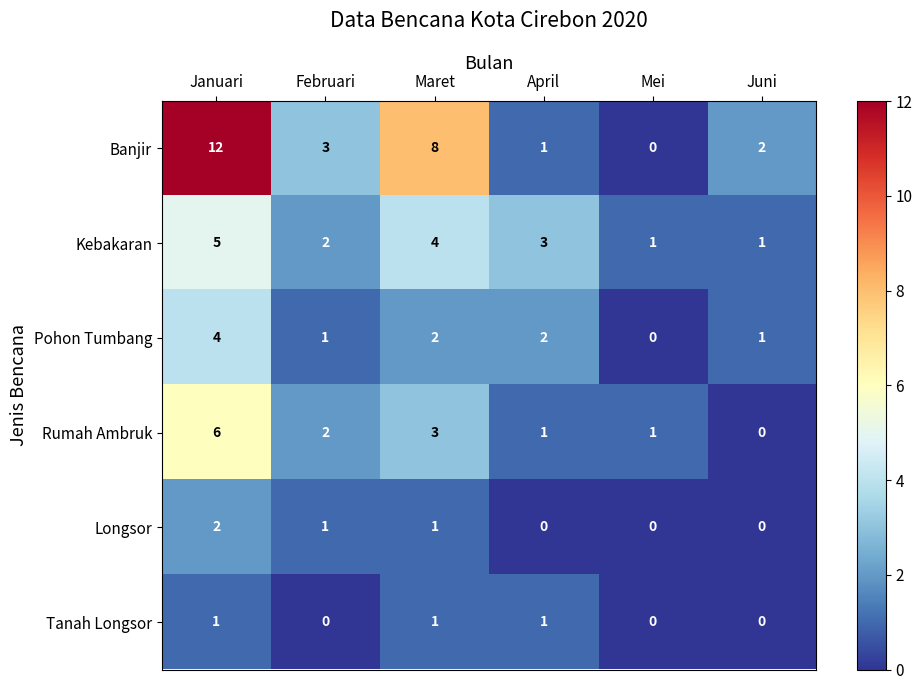

What is the maximum value shown in the chart?

12